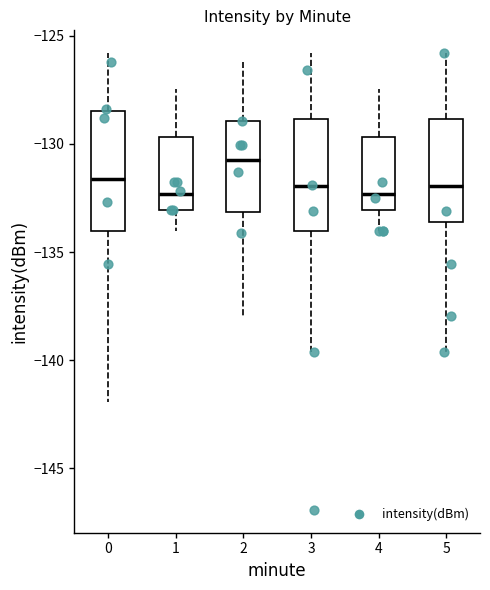

Which box's median line is the highest?

2